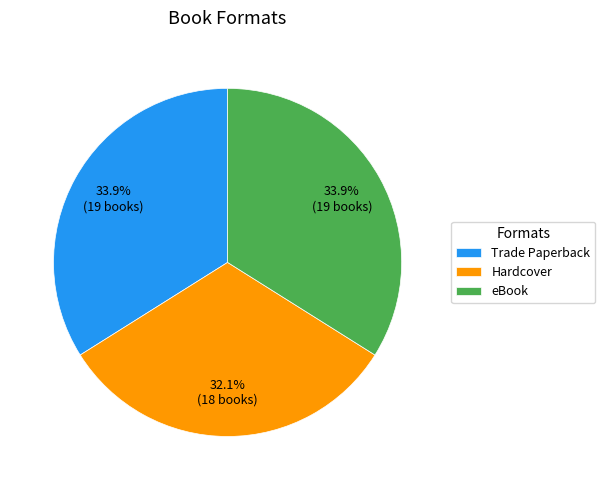

To the nearest percent, what portion does eBook represent?

34%